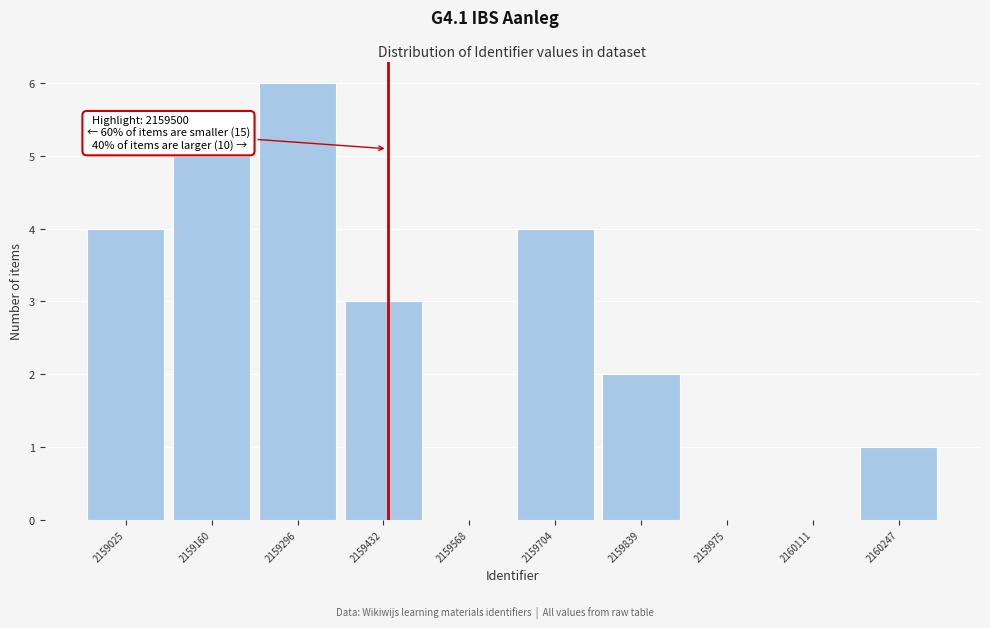

Reading left to right, transcribe all the data shown in this chart.

2159025=4	2159160=5	2159296=6	2159432=3	2159568=0	2159704=4	2159839=2	2159975=0	2160111=0	2160247=1